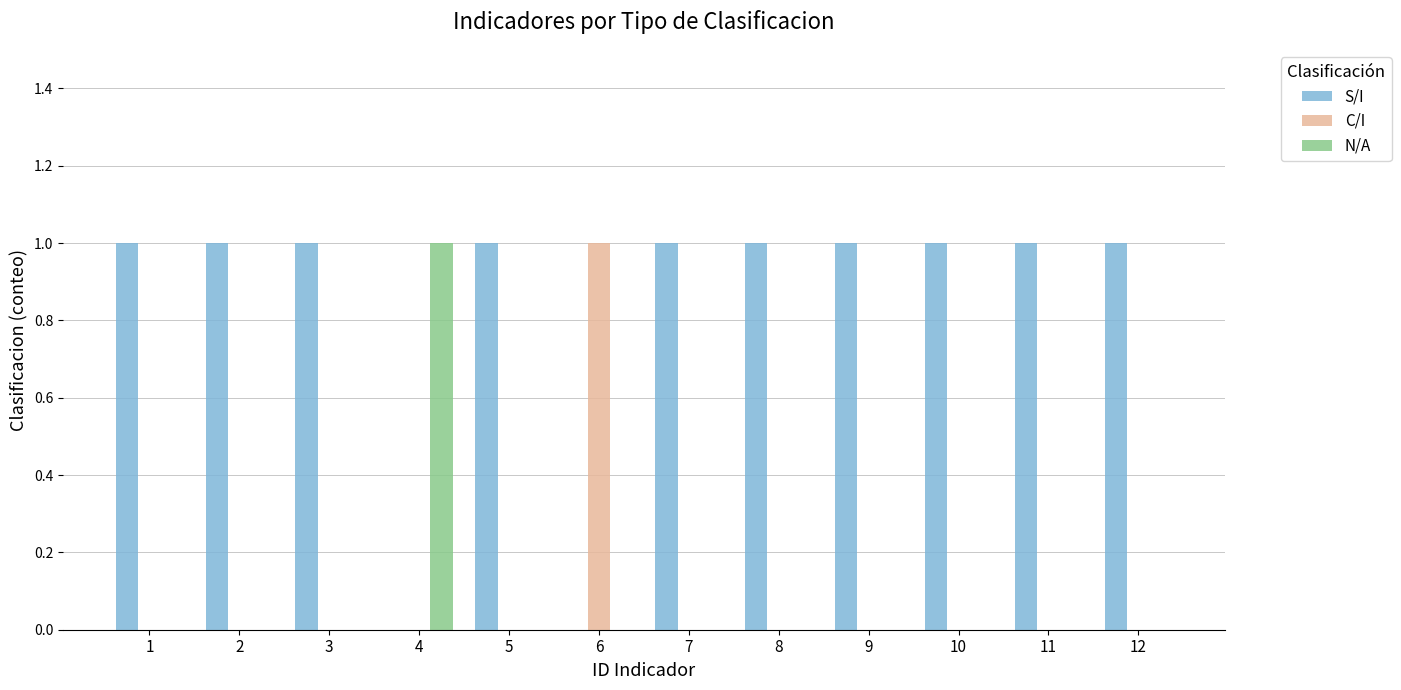

The value of S/I at 4 is 0. True or false?

True